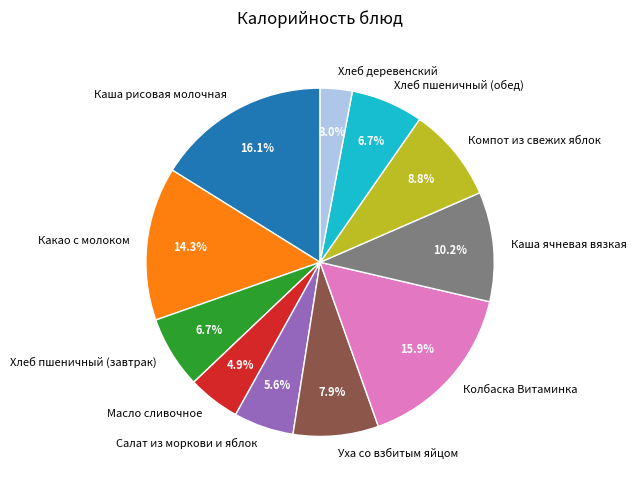

Which has a higher value, Каша ячневая вязкая or Какао с молоком?

Какао с молоком